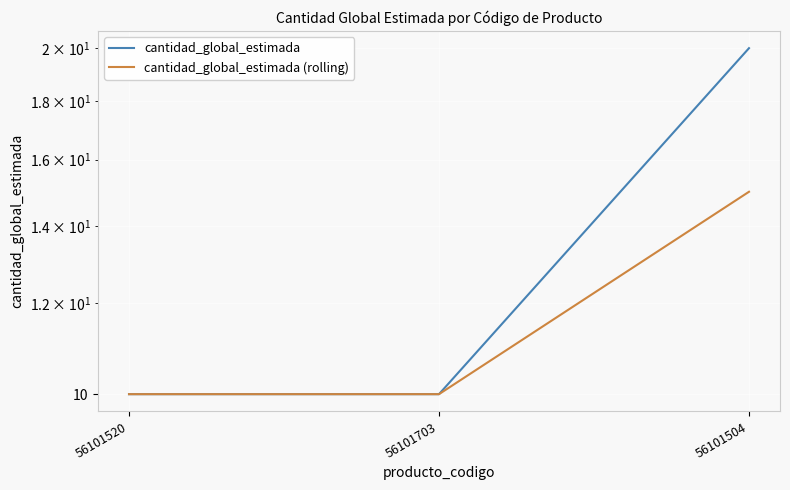

What is the label of the 2nd point from the right?

56101703